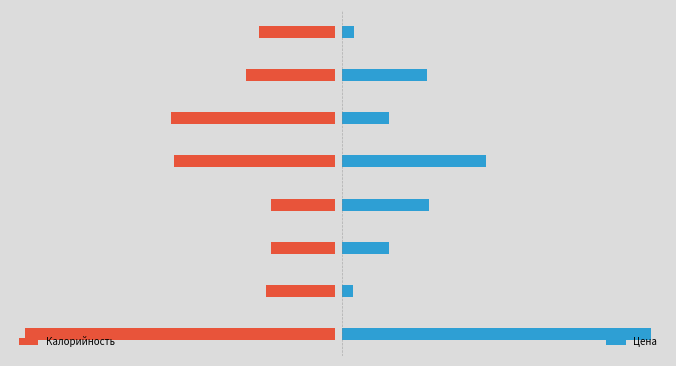

True or false: Калорийность has a value of 655.0 at 0.

False